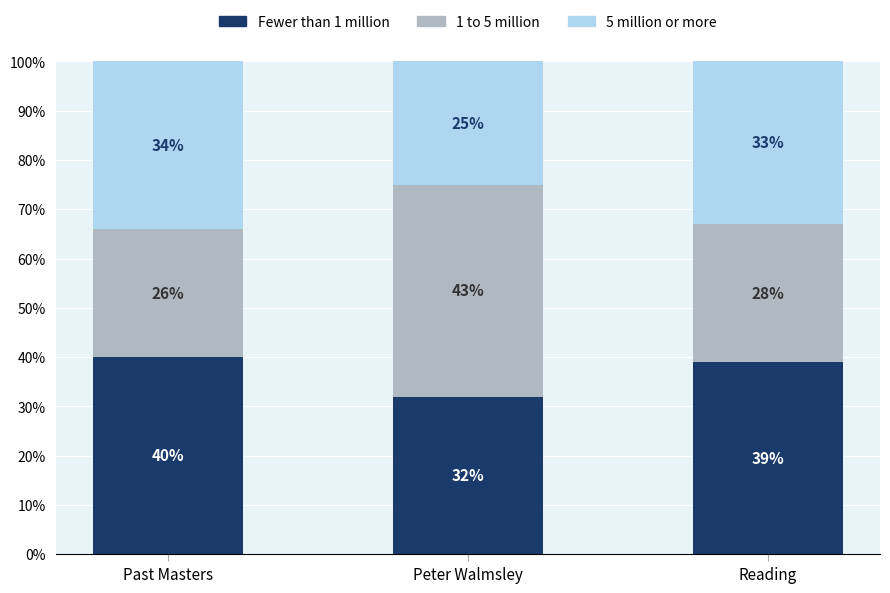

The Fewer than 1 million series shows 40 at Past Masters. True or false?

True